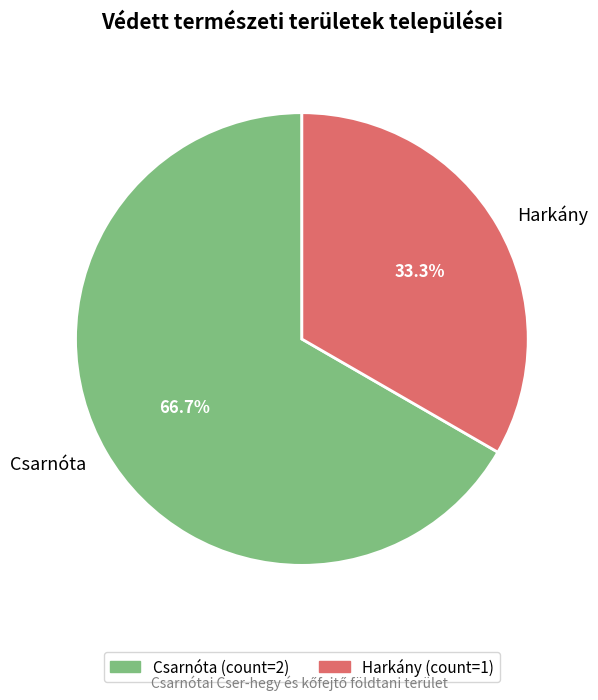

Which category has the biggest portion of the pie?

Csarnóta